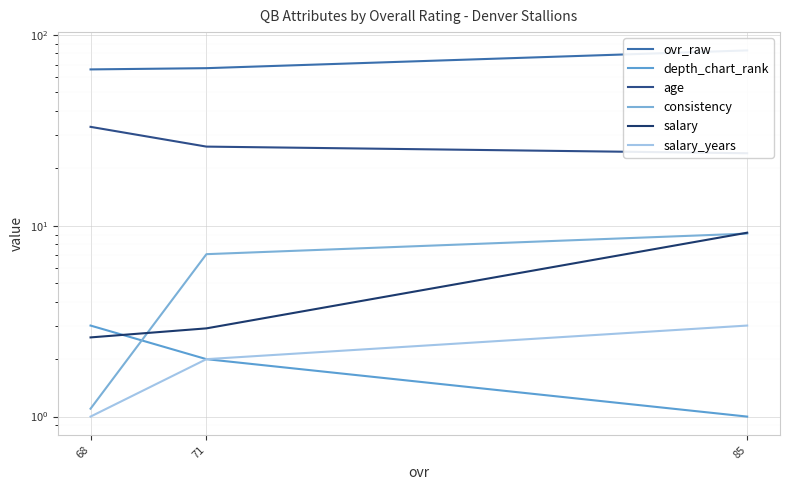

At how many categories does at least one series exceed 23?

3